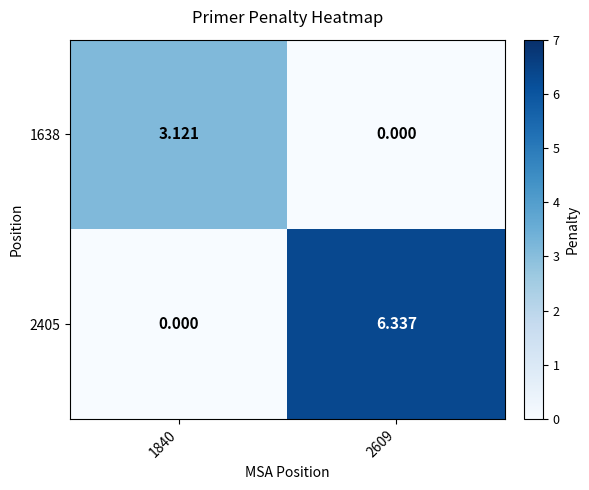

Is the value of 1638 at 1840 greater than the value of 2405 at 1840?

Yes